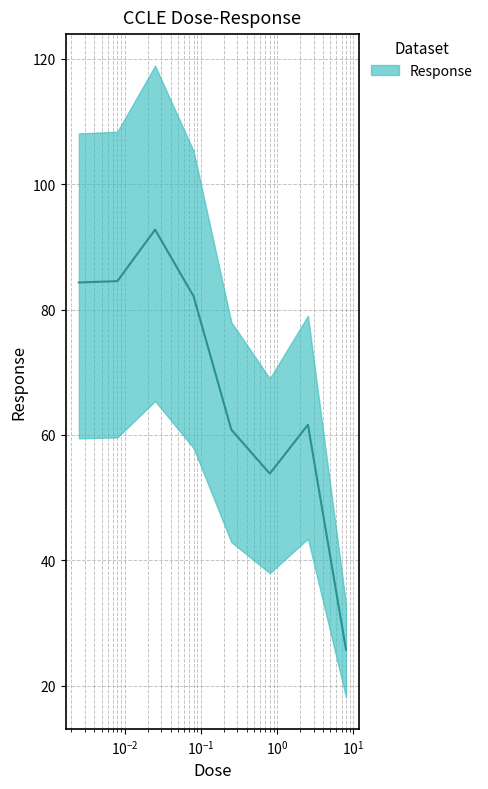

True or false: there are more than 0 points higher than both neighbors.

True